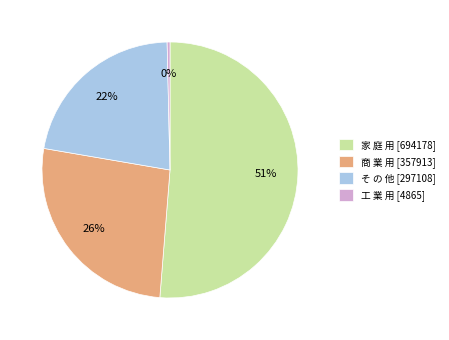

Count the number of slices in the pie.

4